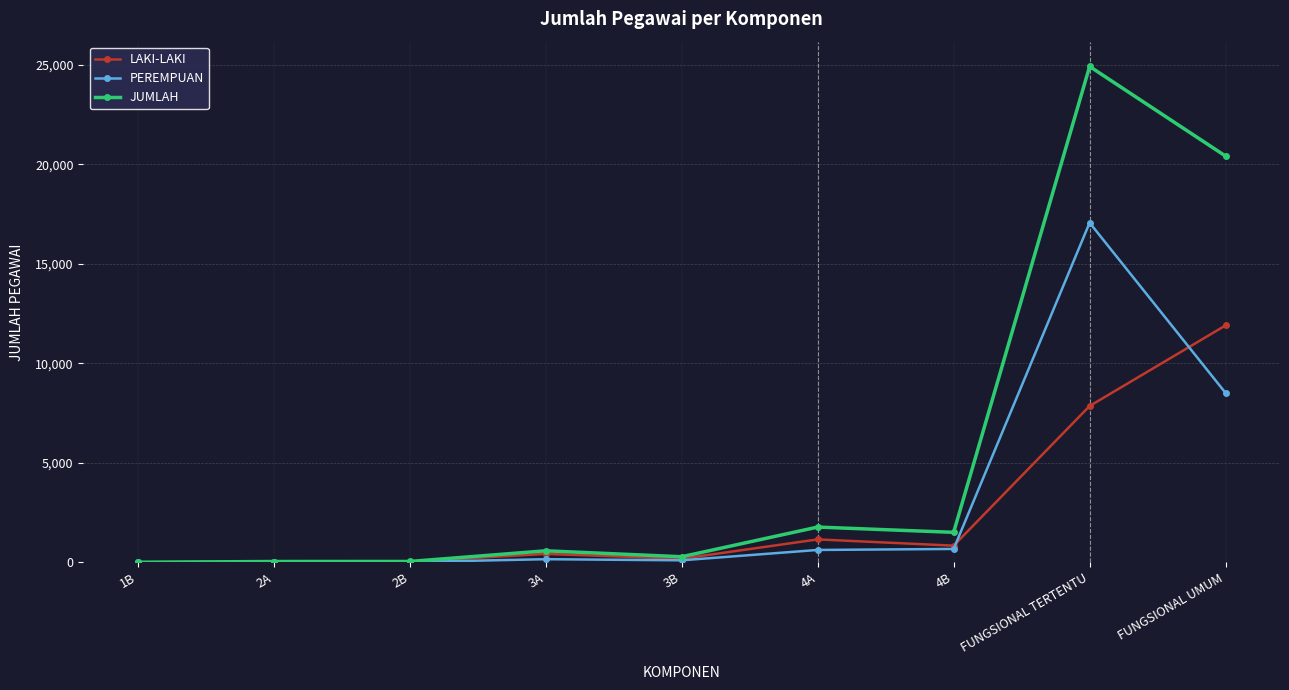

Which series has the widest spread of values?

JUMLAH